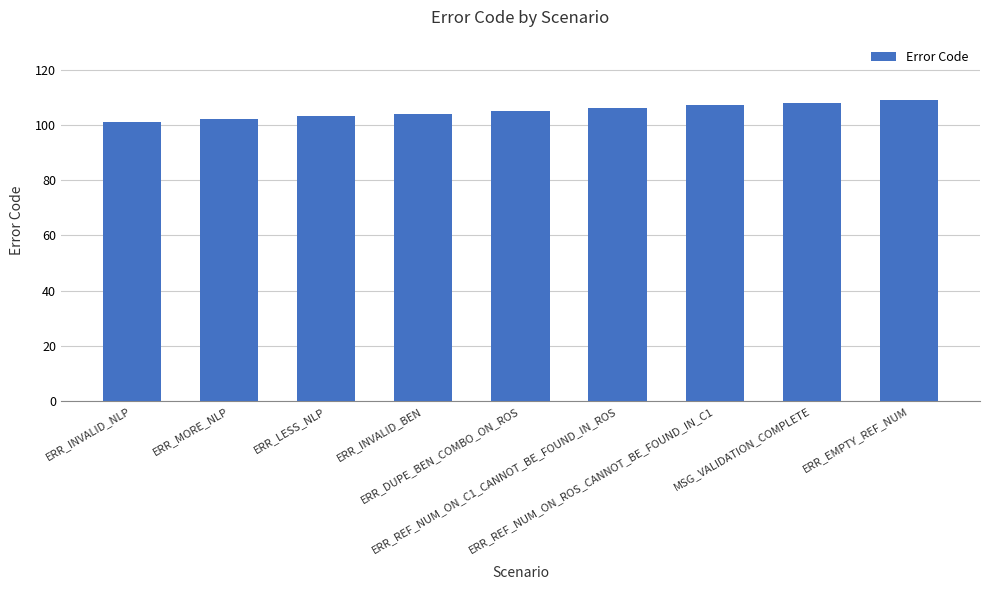

What is the difference between the maximum and second lowest values?

7